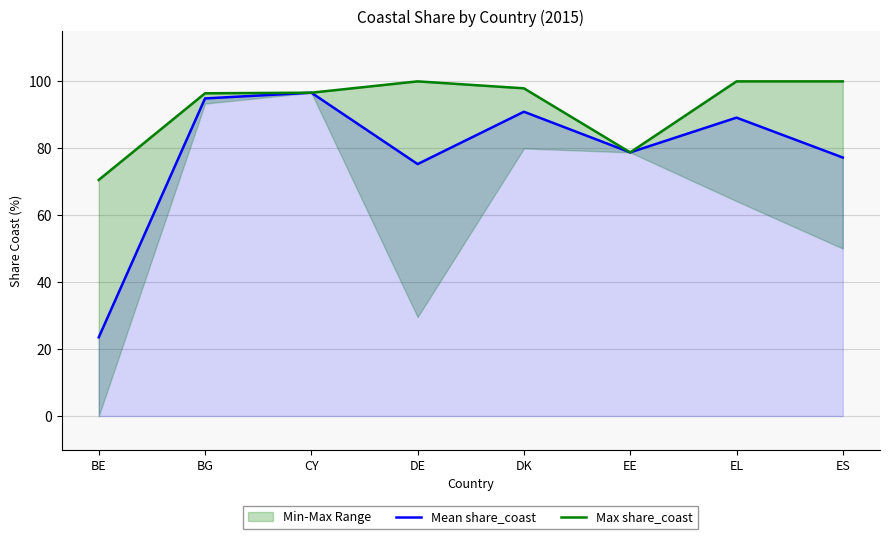

Where is the first local minimum for Mean share_coast?

DE